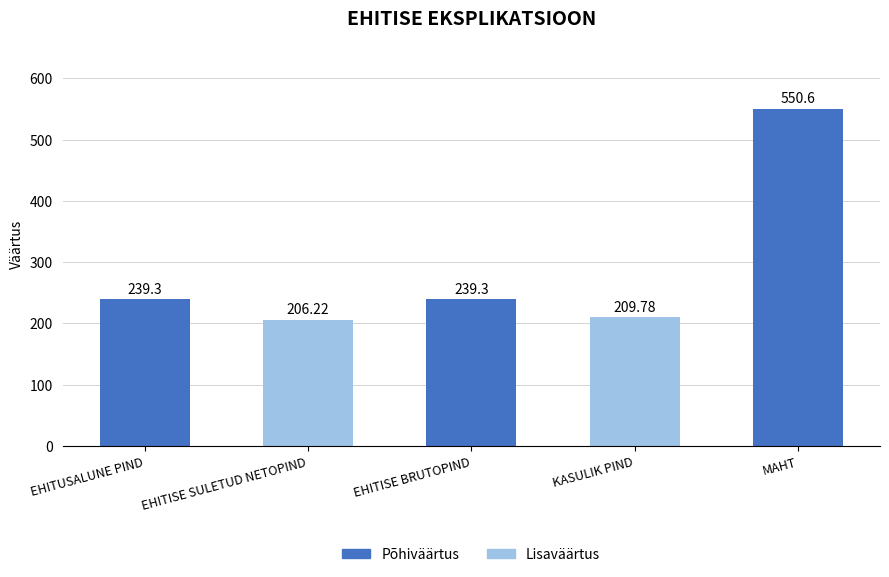

The chart shows a value of 206.2 at EHITISE SULETUD NETOPIND. True or false?

True